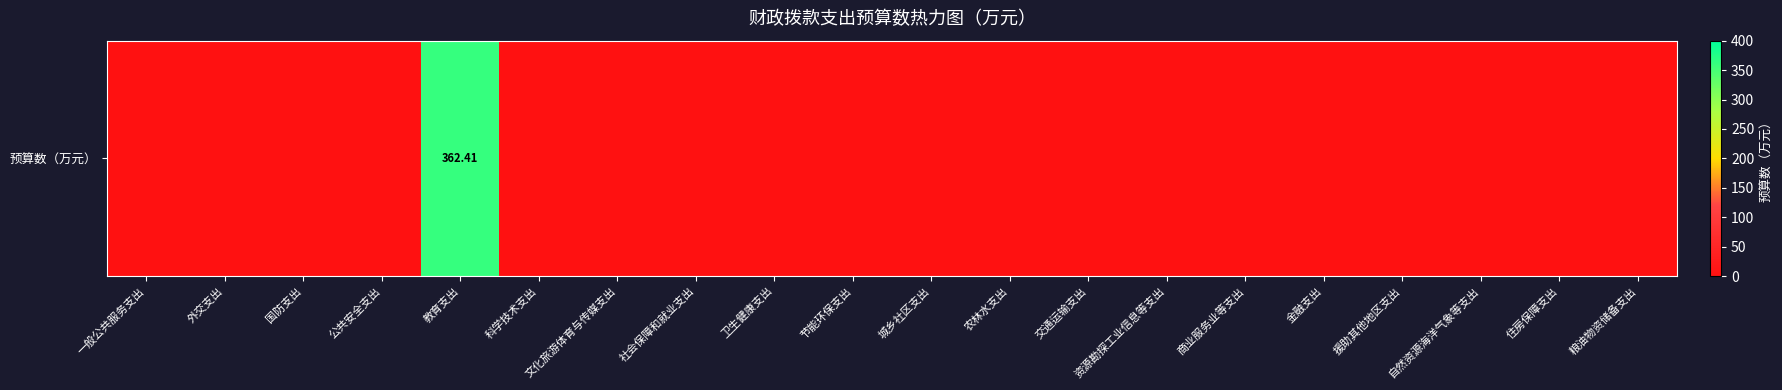

Rank the categories by value from highest to lowest.

教育支出, 一般公共服务支出, 外交支出, 国防支出, 公共安全支出, 科学技术支出, 文化旅游体育与传媒支出, 社会保障和就业支出, 卫生健康支出, 节能环保支出, 城乡社区支出, 农林水支出, 交通运输支出, 资源勘探工业信息等支出, 商业服务业等支出, 金融支出, 援助其他地区支出, 自然资源海洋气象等支出, 住房保障支出, 粮油物资储备支出